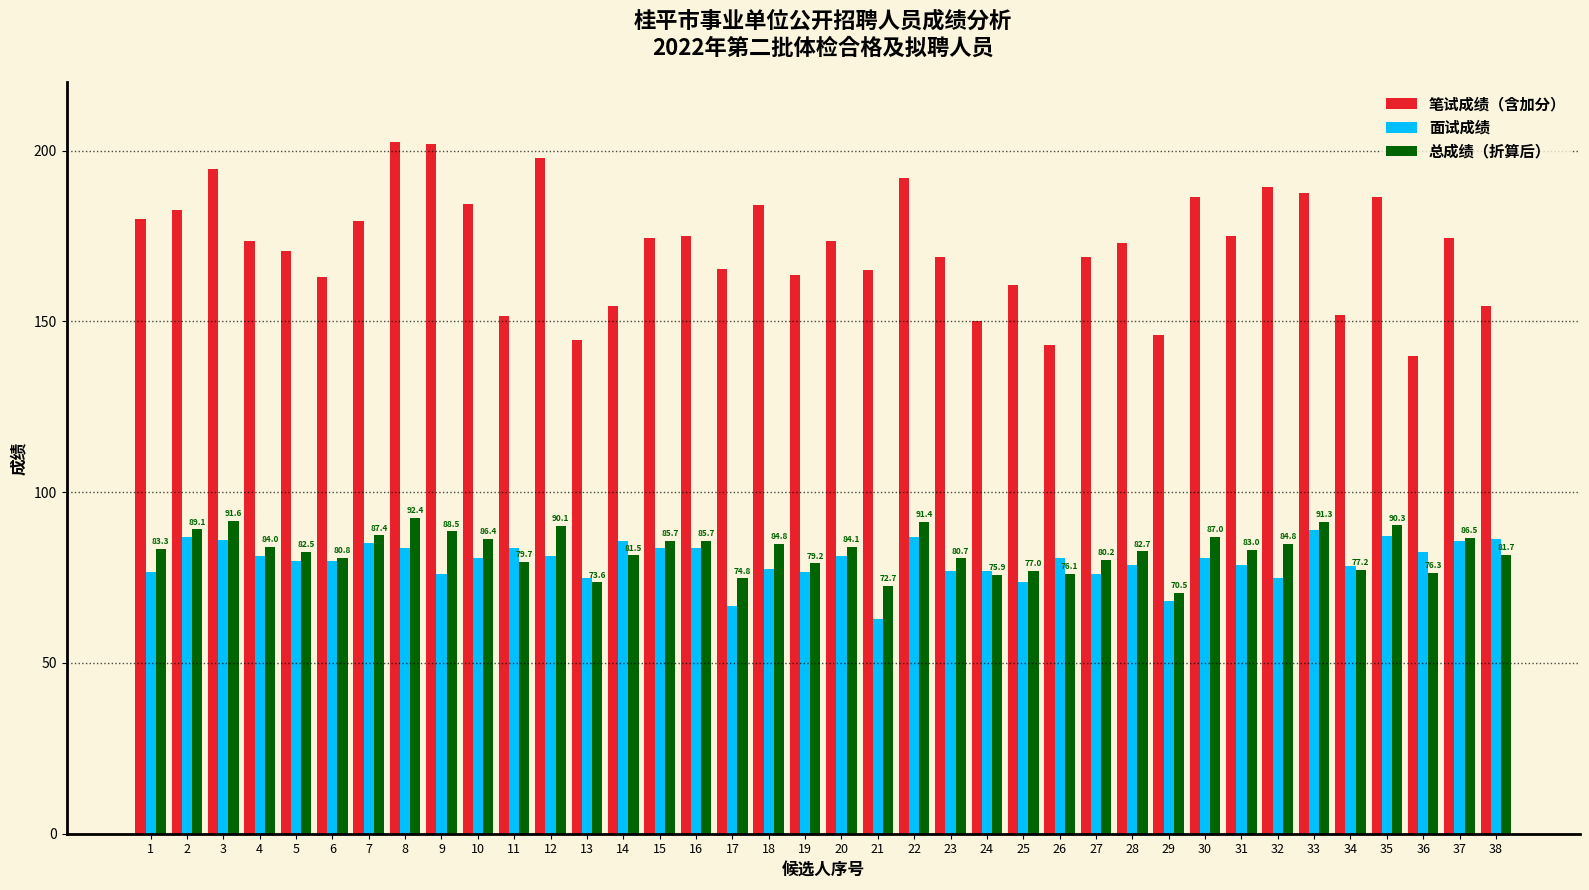

What is the total value across all series at 11?

314.8